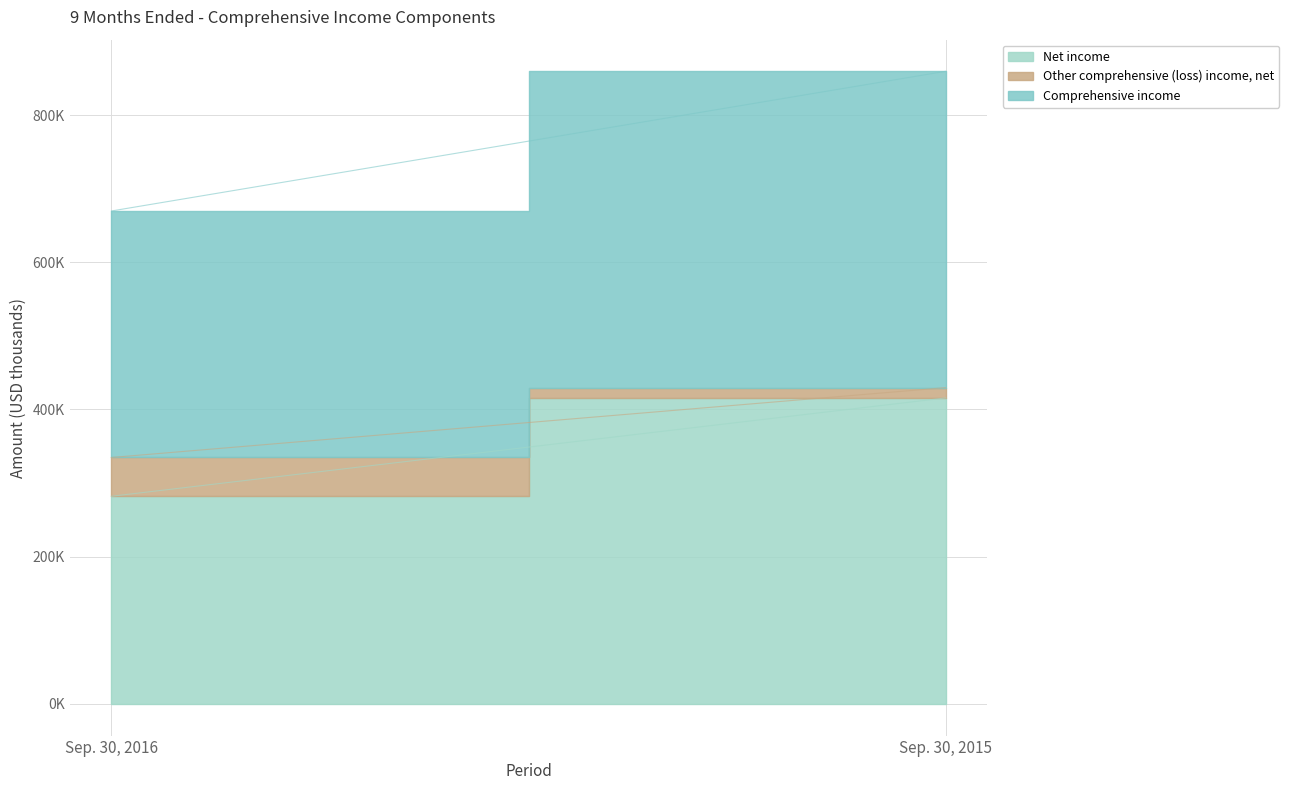

What is the spread (max minus min) of values at Sep. 30, 2015?

415710